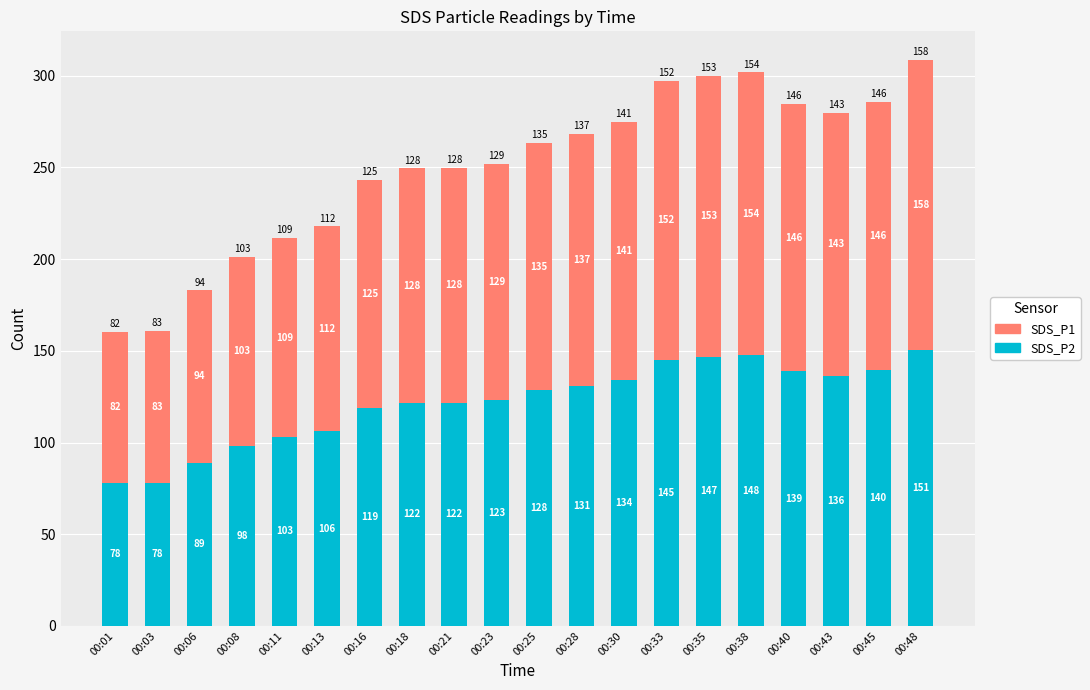

What is the total value across all series at 00:43?

279.7